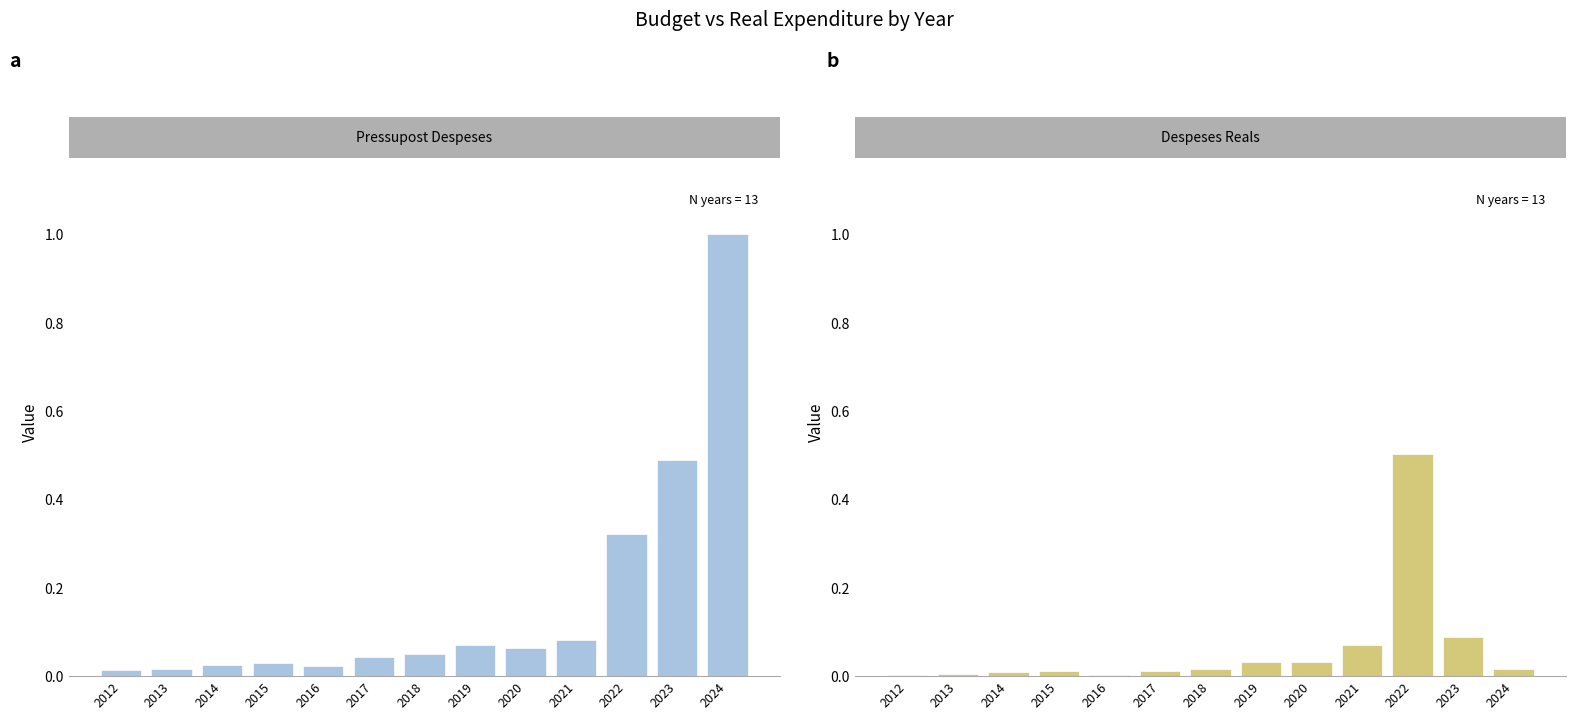

The Pressupost Despeses series shows 0.0 at 2013. True or false?

True